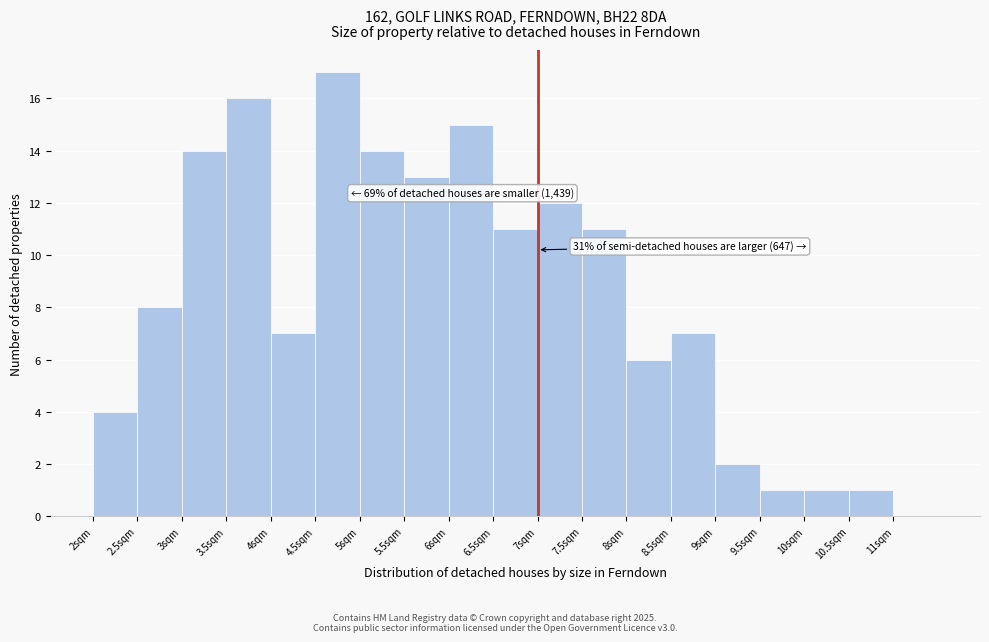

Which range on the x-axis has the tallest bar?

4.5 to 5.0